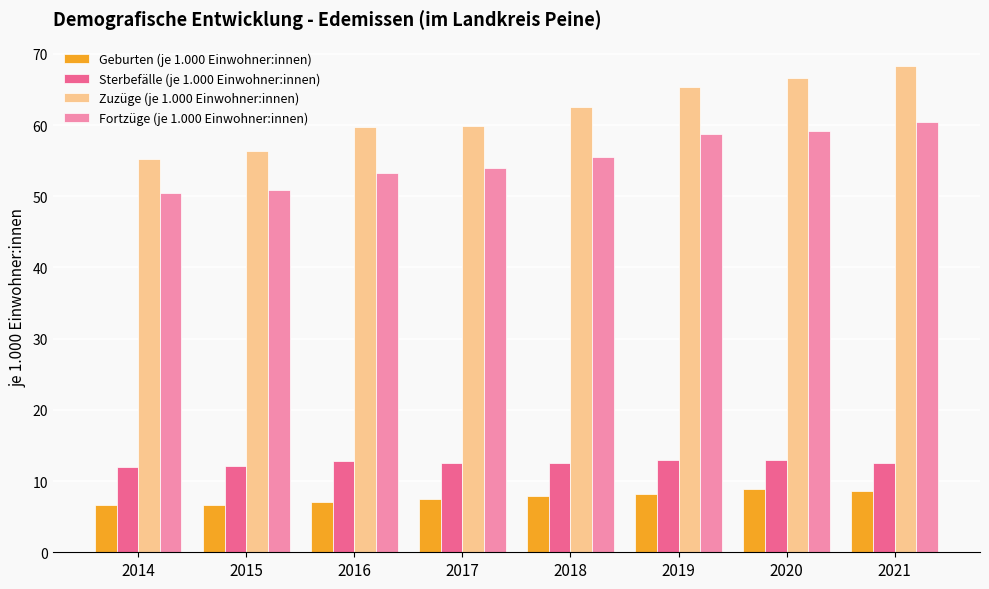

What is the difference between the highest and lowest values at 2017?

52.4